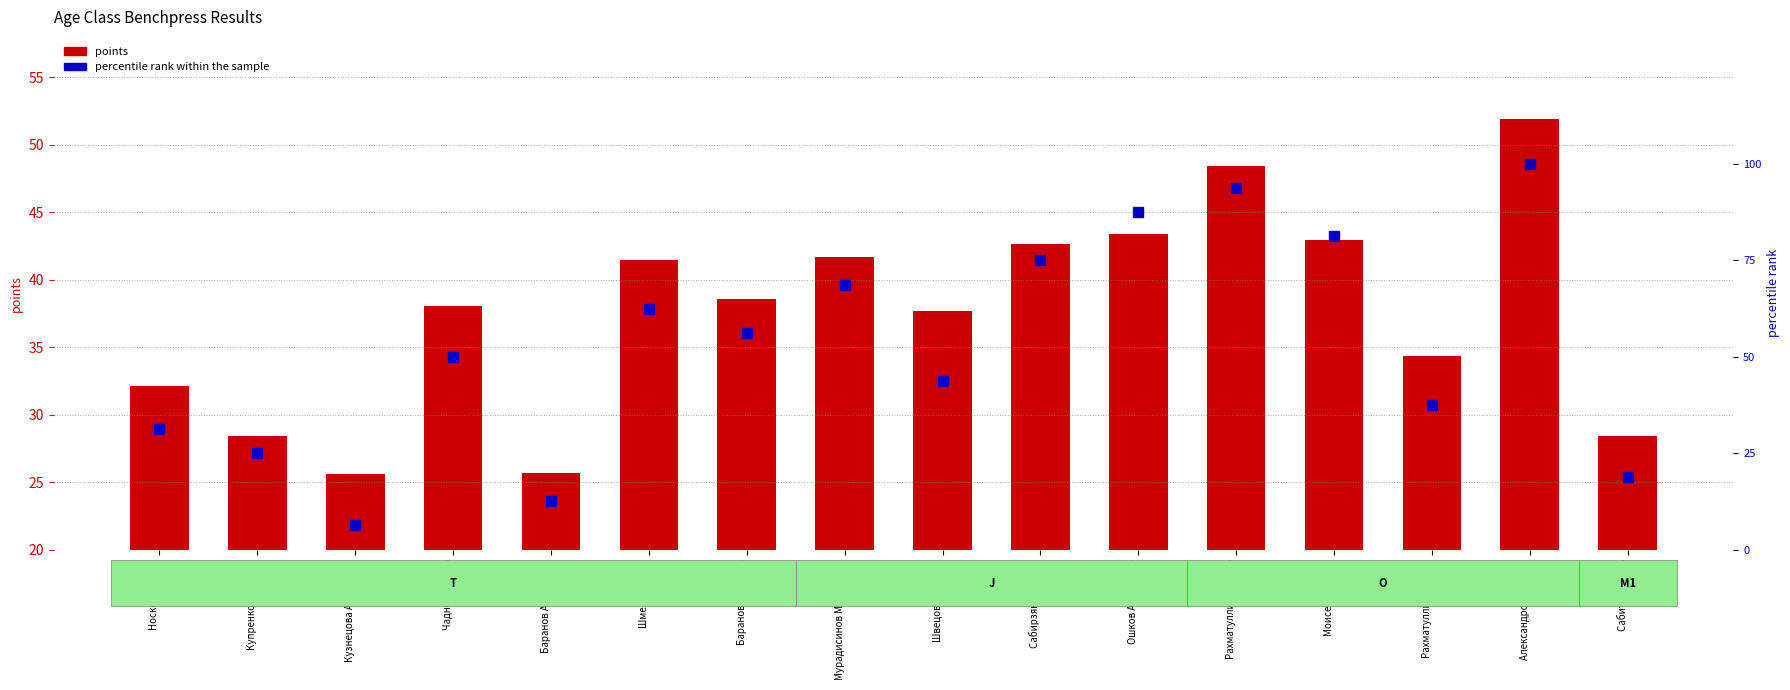

Does the chart contain stacked bars?

No